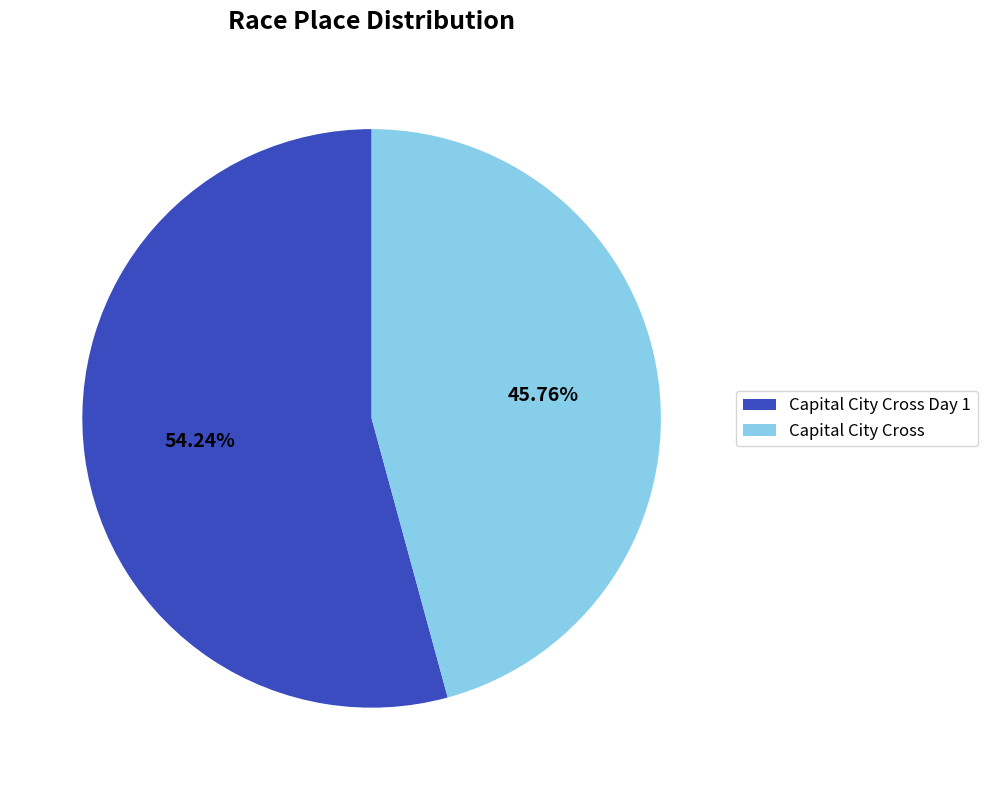

The Capital City Cross slice represents 52% of the pie. True or false?

False